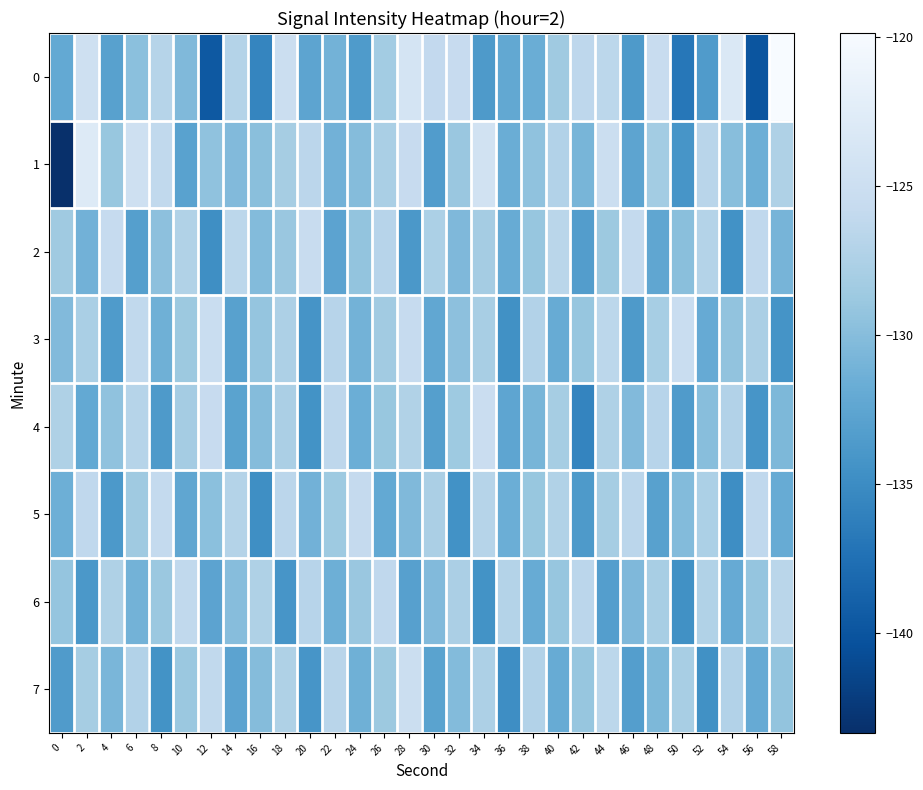

List the series in order of their peak value, lowest first.

6, 5, 2, 3, 4, 7, 1, 0